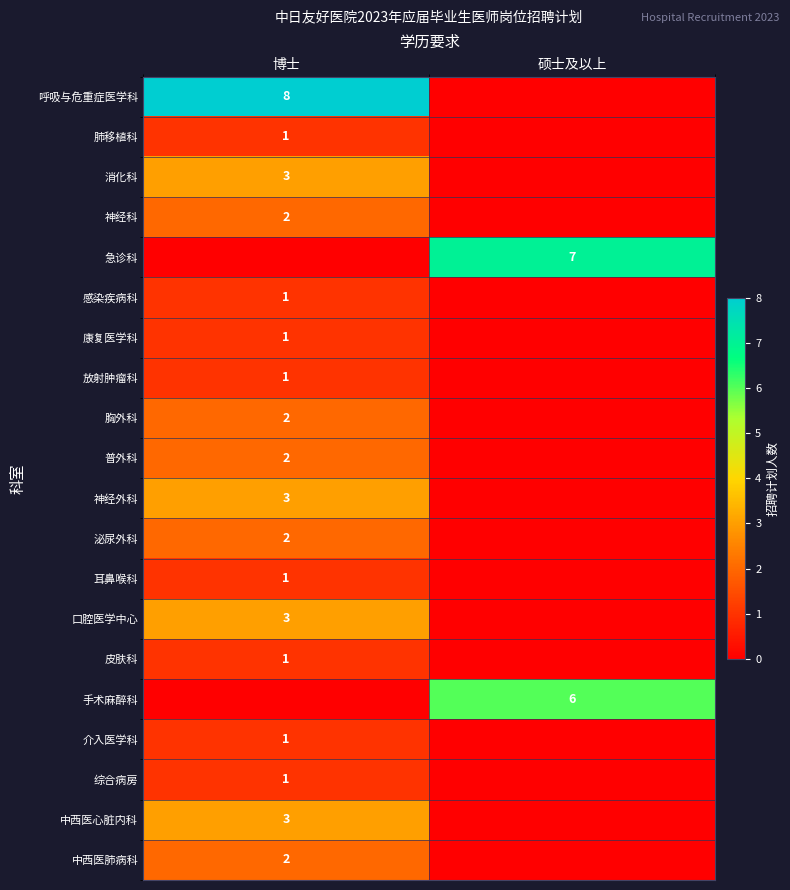

Where is 手术麻醉科 nearest to the value 3?

博士